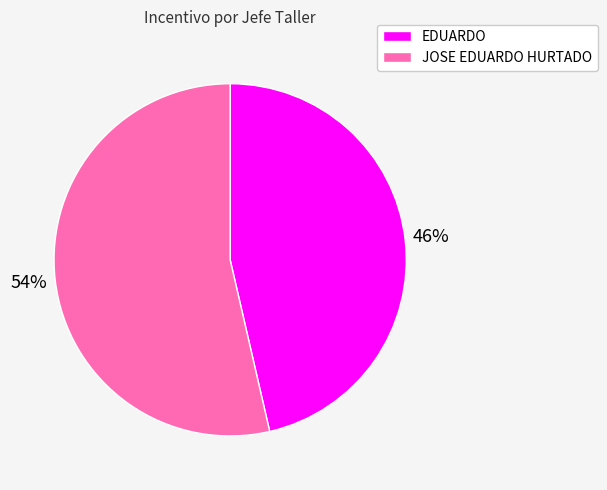

To the nearest percent, what is the combined percentage of JOSE EDUARDO HURTADO and EDUARDO?

100%